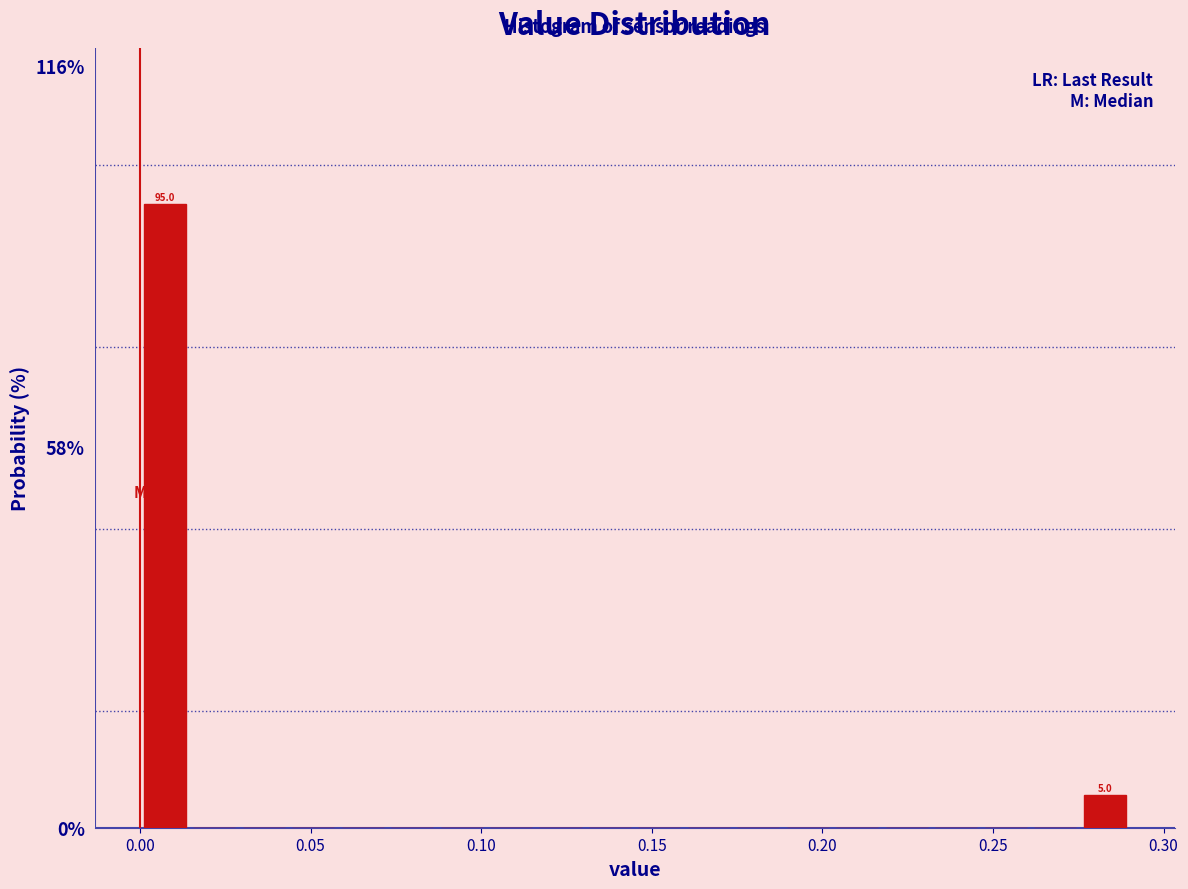

Read against the x-axis, roughly where is the centre of the tallest bar?

0.005